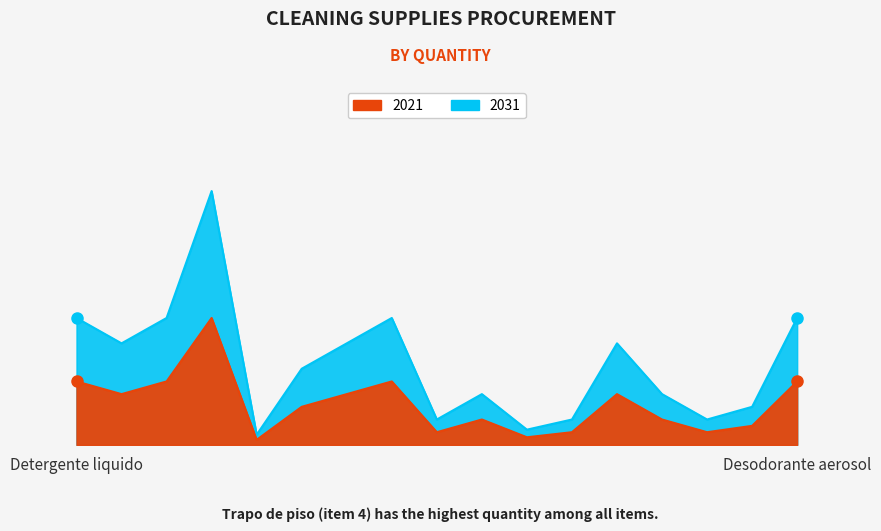

What is the average value of the 2031 series?

32